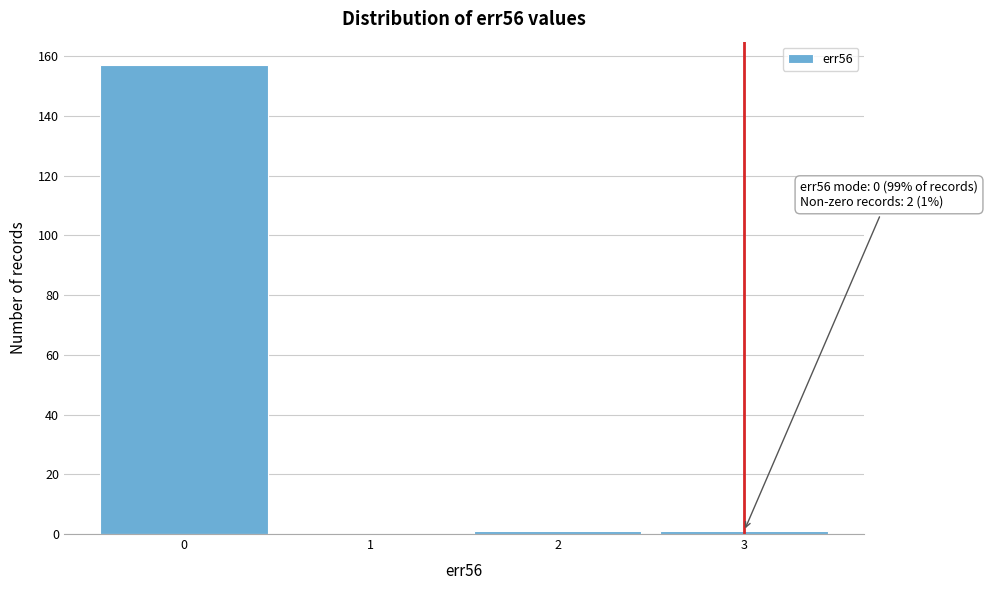

Over which range of the x-axis is the bar tallest?

-0.5 to 0.5